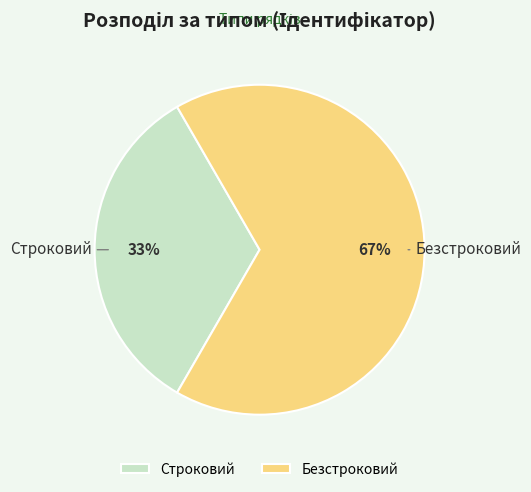

Rank the categories by value from lowest to highest.

Строковий, Безстроковий